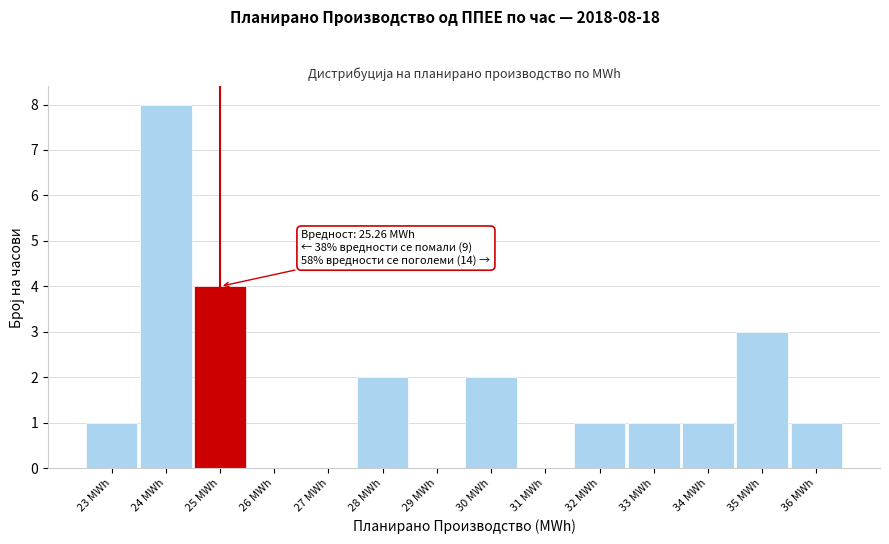

Reading right to left, what are all the values shown in this chart?

36 MWh=1	35 MWh=3	34 MWh=1	33 MWh=1	32 MWh=1	31 MWh=0	30 MWh=2	29 MWh=0	28 MWh=2	27 MWh=0	26 MWh=0	25 MWh=4	24 MWh=8	23 MWh=1